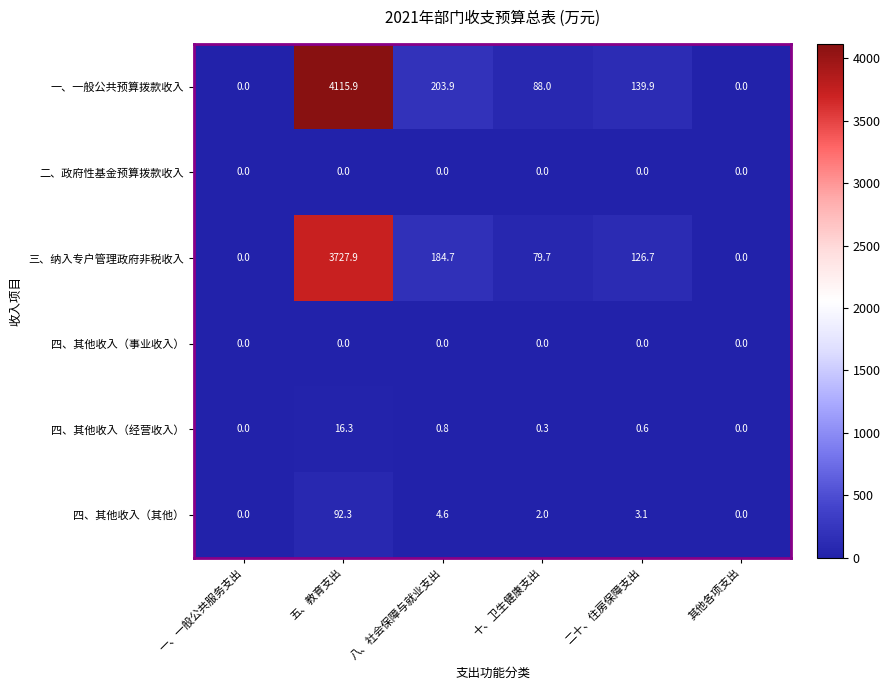

The 四、其他收入（经营收入） series shows 8.4 at 其他各项支出. True or false?

False